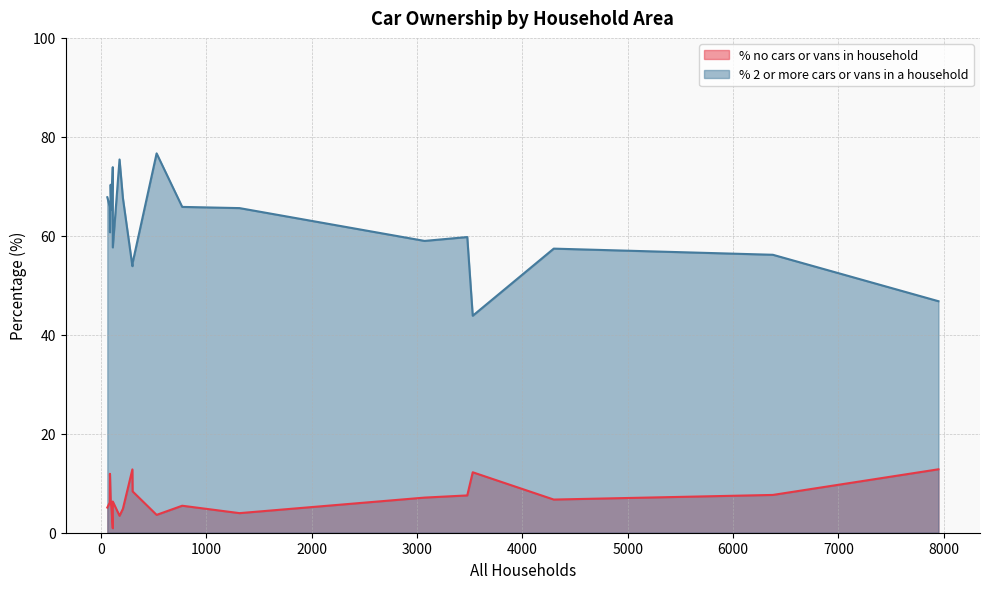

What is the maximum value for % no cars or vans in household?

12.8